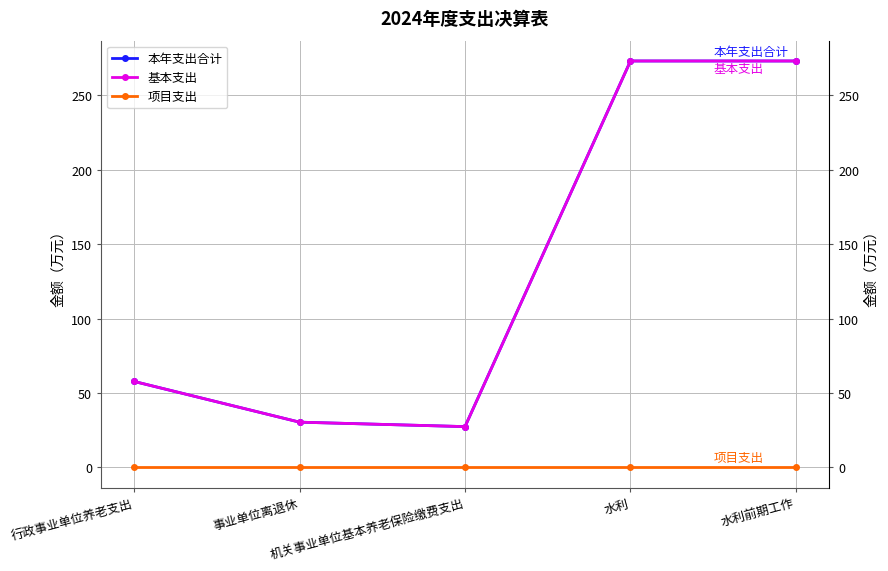

What is the spread (max minus min) of values at 行政事业单位养老支出?

57.7